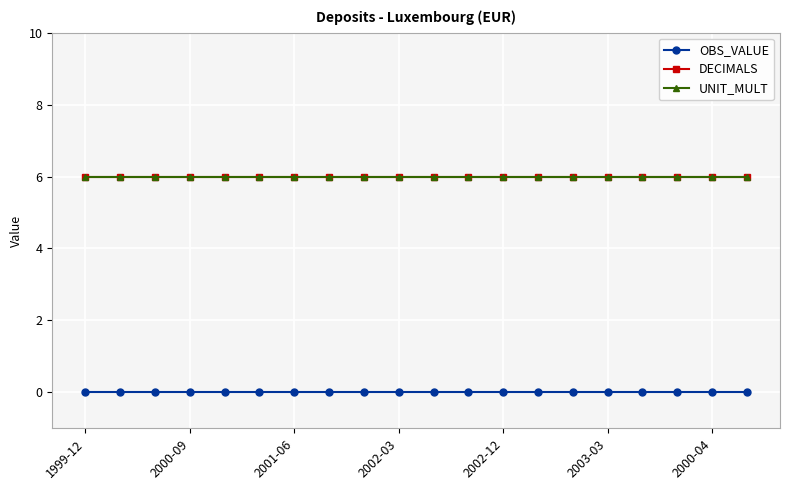

At which category does the chart reach its minimum across all series?

1999-12